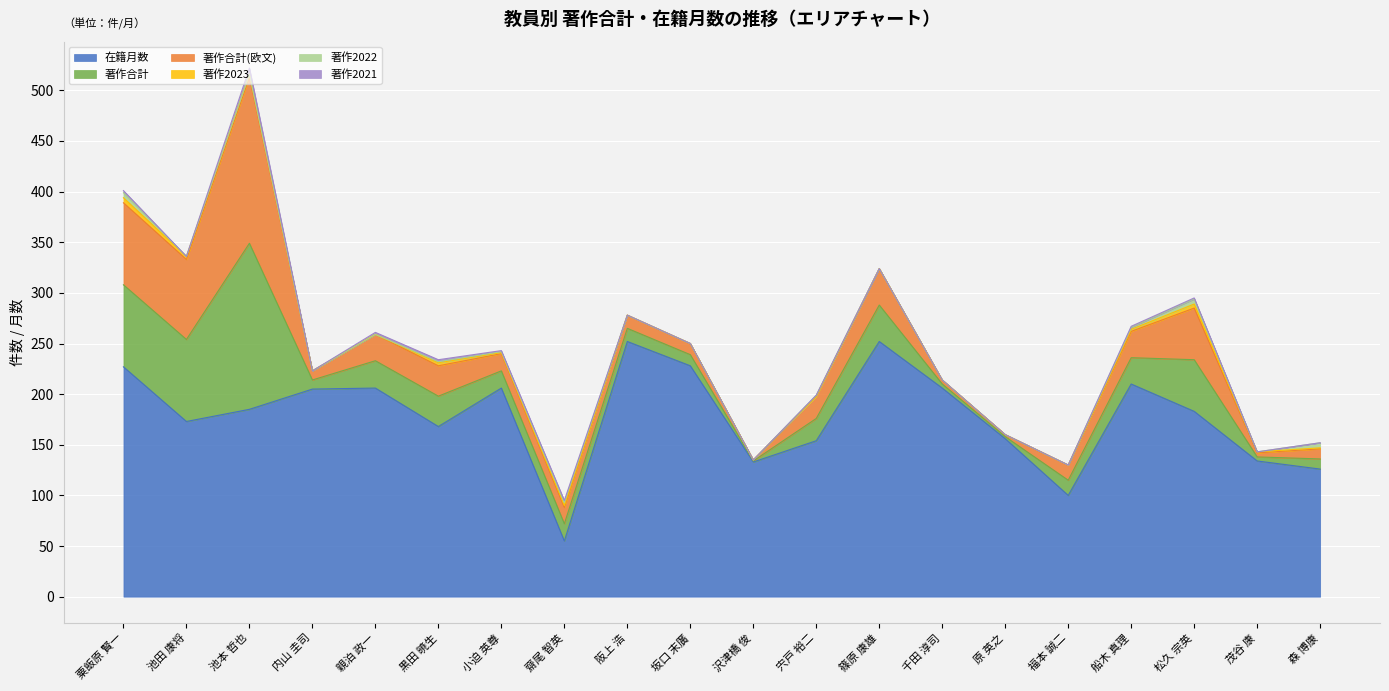

Which series has the largest range (max minus min)?

在籍月数